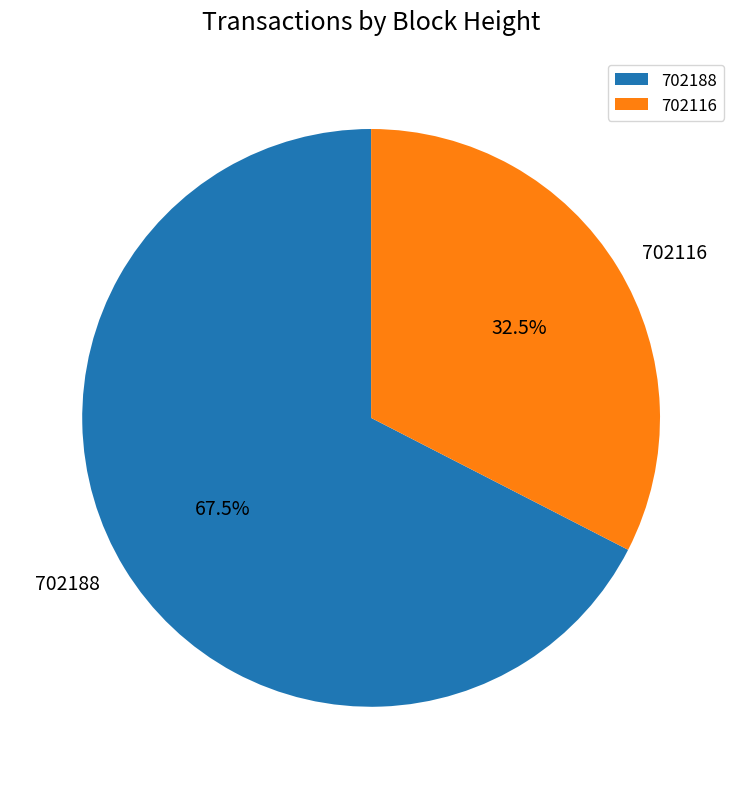

Between 702116 and 702188, which is larger?

702188